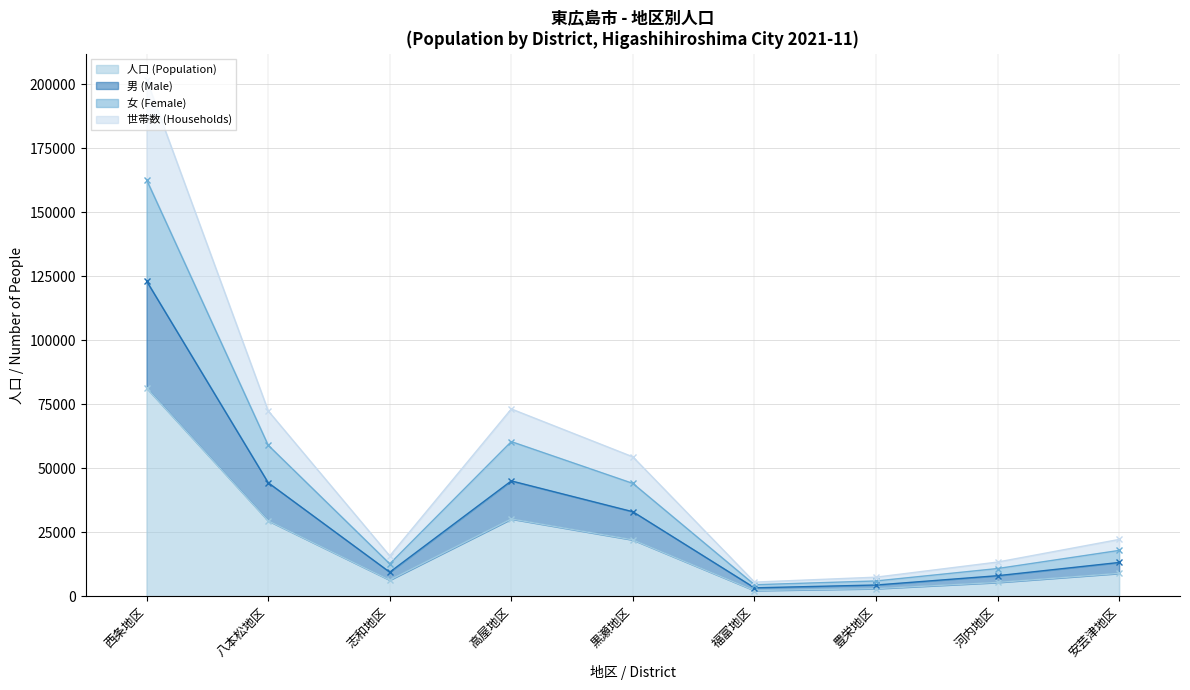

What is the average value of the 女 (Female) series?

42025